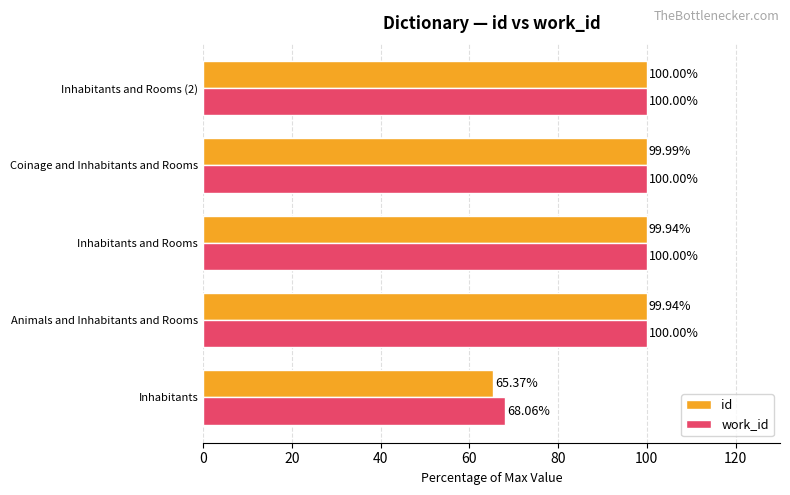

Rank the series by their average value, from lowest to highest.

id, work_id